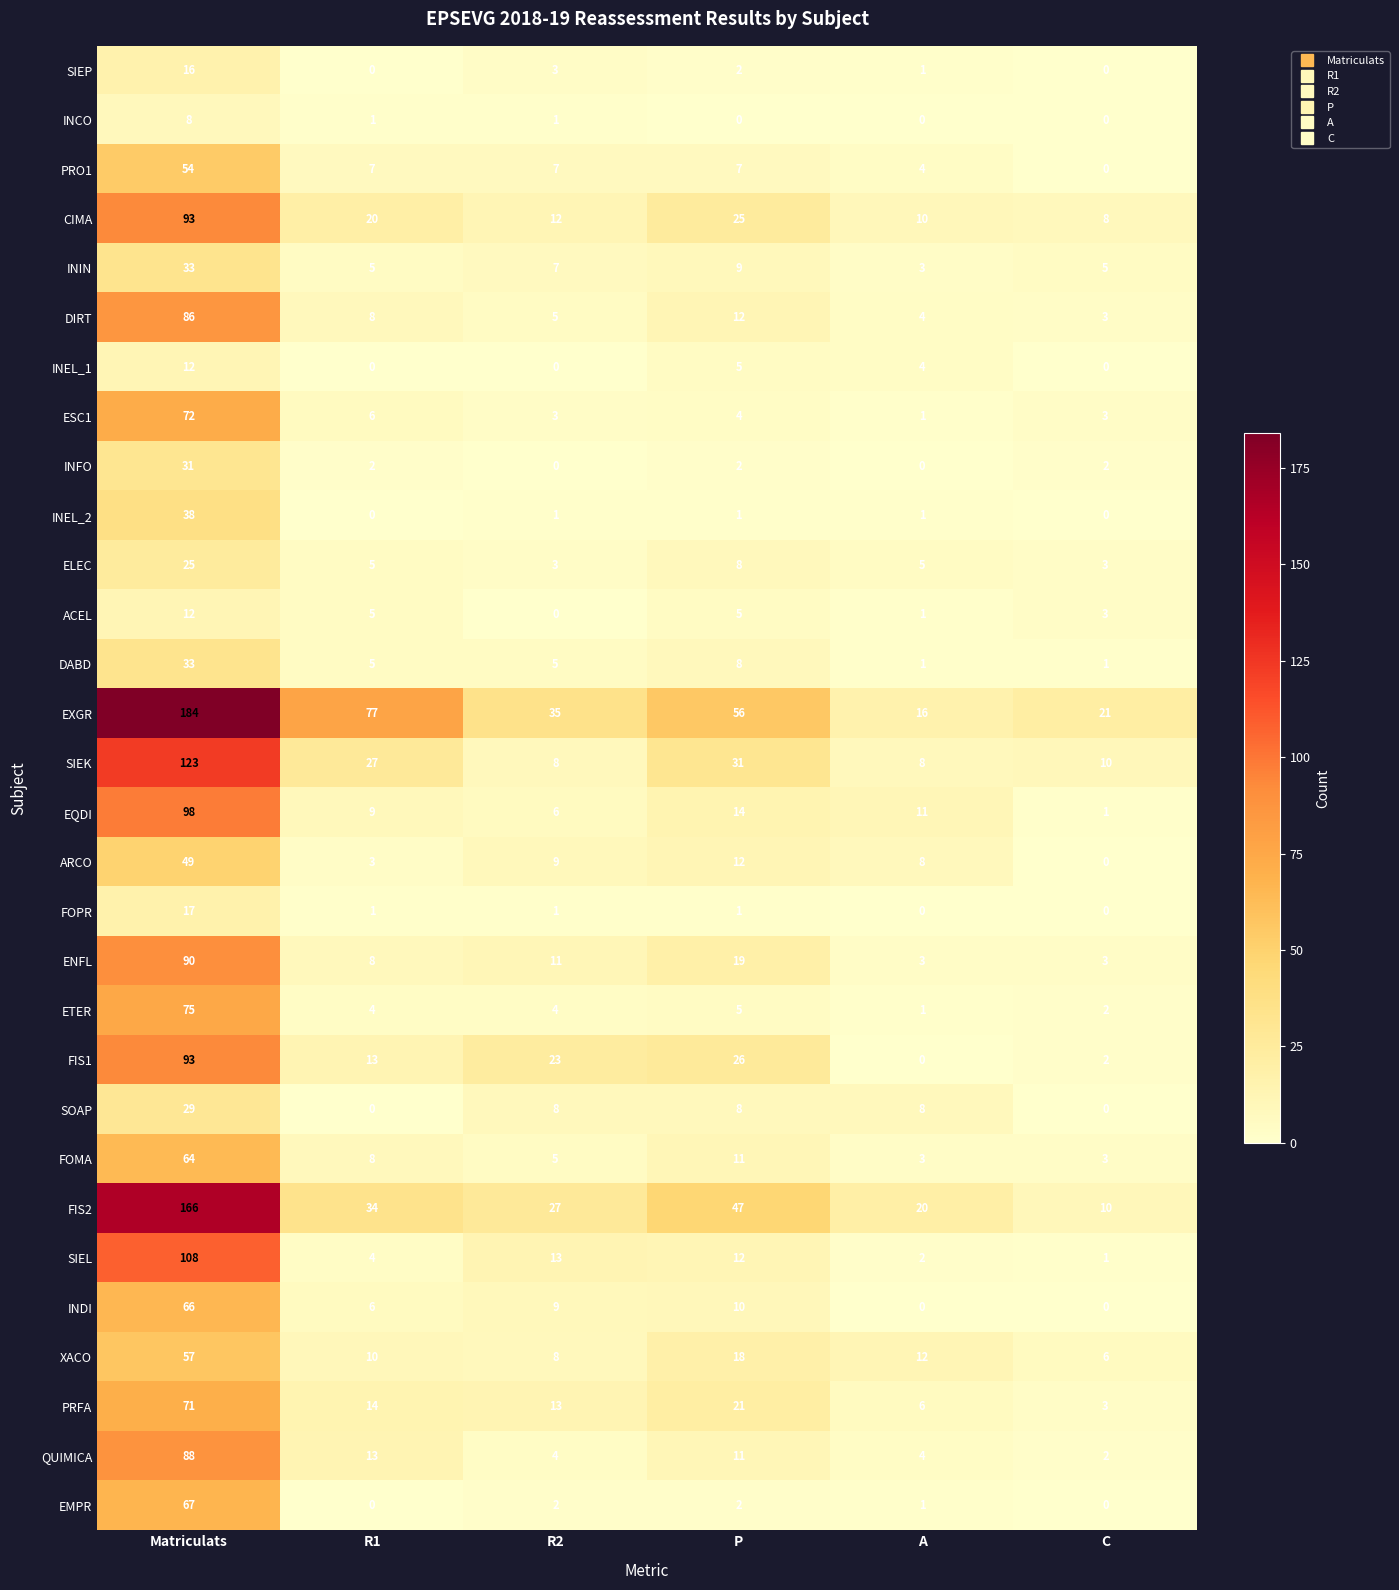

The SIEP series shows 0 at A. True or false?

False